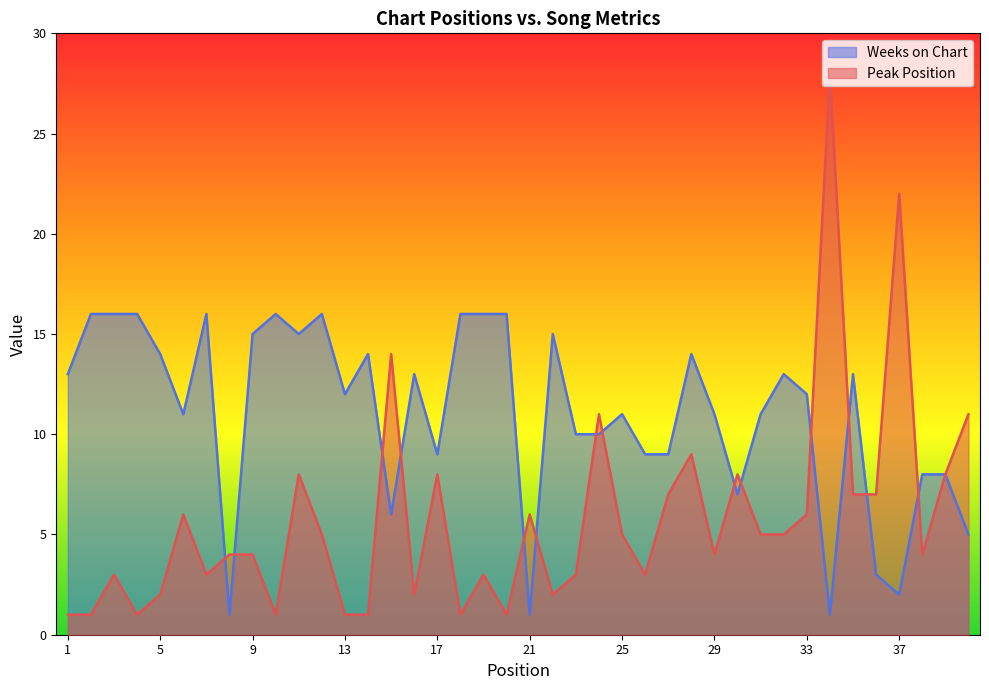

Between 9 and 37, which series saw the biggest shift?

Peak Position